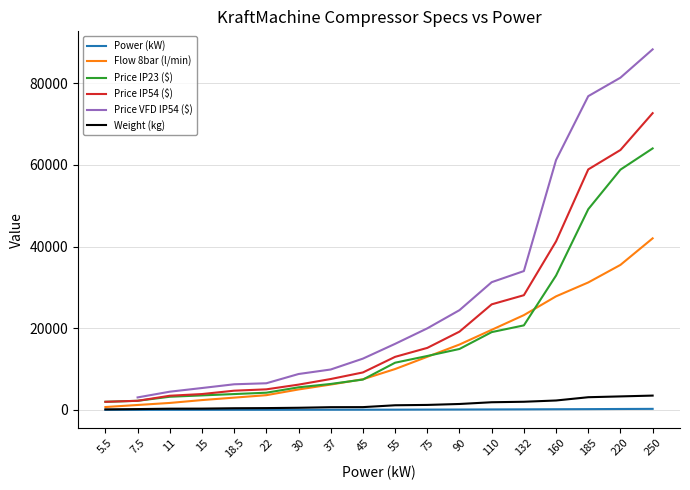

At which category is the sum across all series the highest?

250